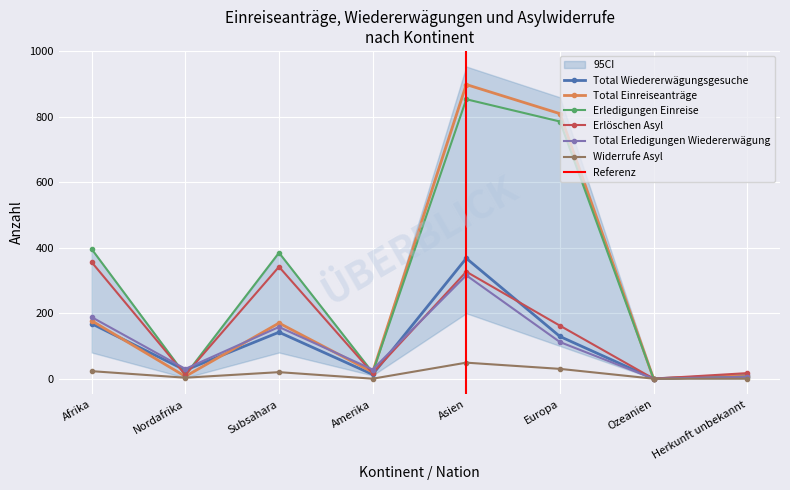

At how many categories does at least one series exceed 391?

3